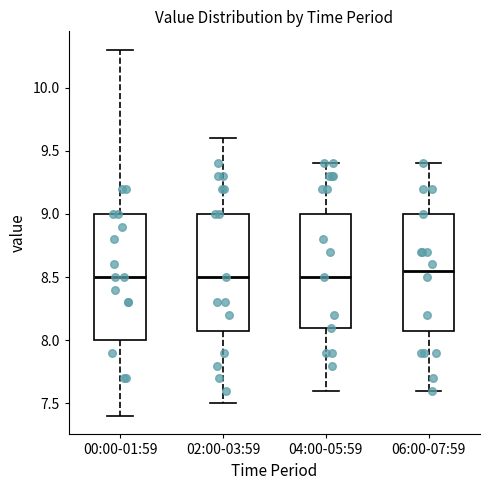

Reading left to right, read every box against the y-axis: the position of its median line, the range the box covers, and the ends of its whiskers. The values are not printed on the chart, so give them approximately, as read against the axis.

00:00-01:59: median 8.50, box 8.00 to 9.00, whiskers 7.40 to 10.30
02:00-03:59: median 8.50, box 8.10 to 9.00, whiskers 7.50 to 9.60
04:00-05:59: median 8.50, box 8.10 to 9.00, whiskers 7.60 to 9.40
06:00-07:59: median 8.55, box 8.10 to 9.00, whiskers 7.60 to 9.40